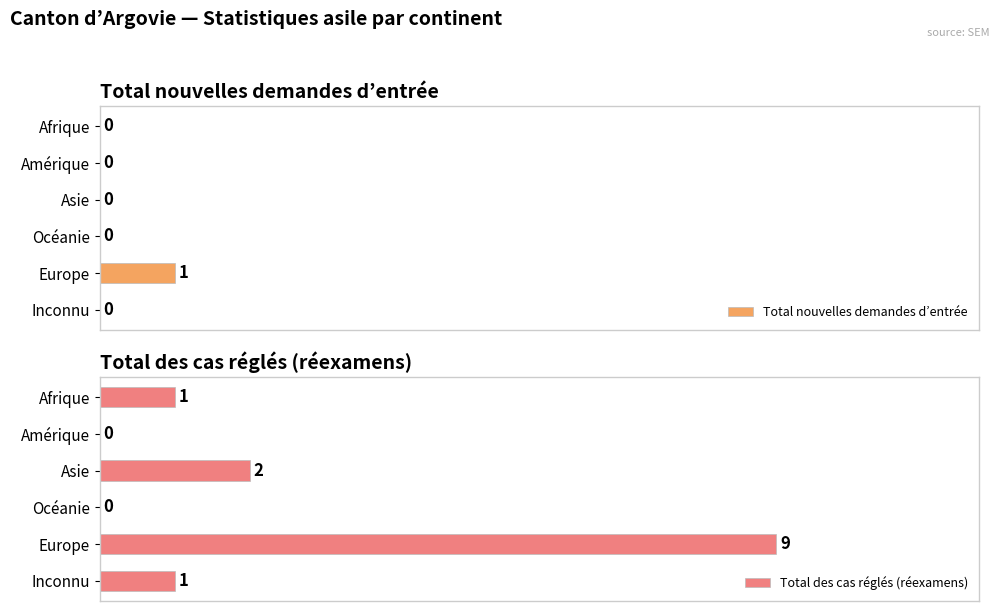

How many Total nouvelles demandes d’entrée values are between 0 and 1?

6